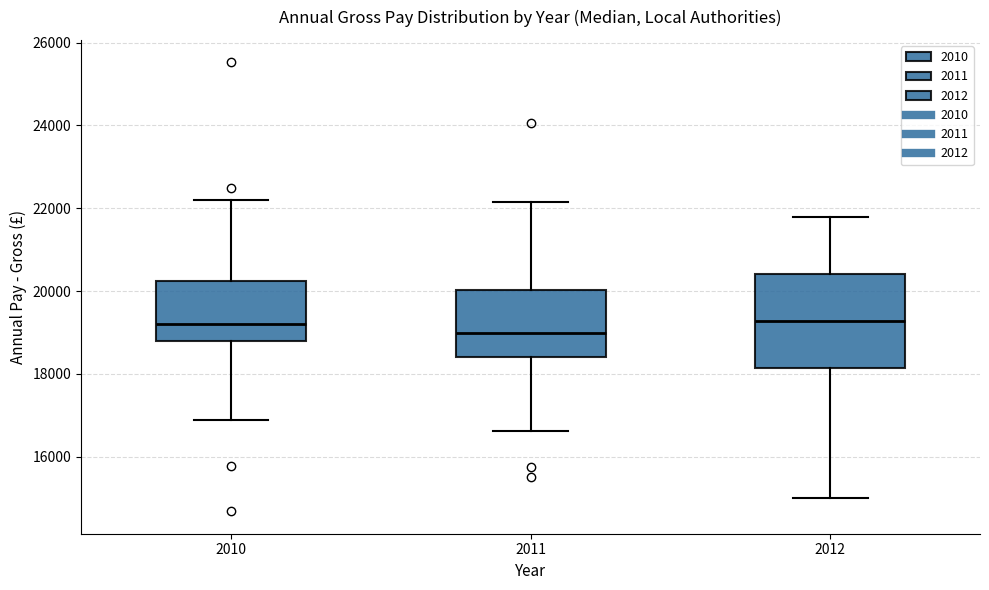

Which box's median line is the lowest?

2011